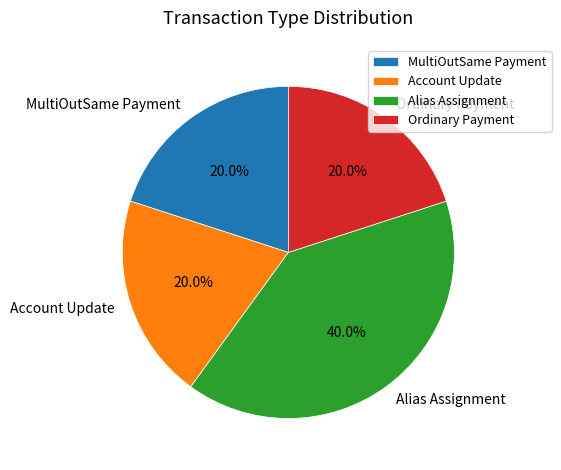

What percentage is NOT represented by Account Update?

80.0%